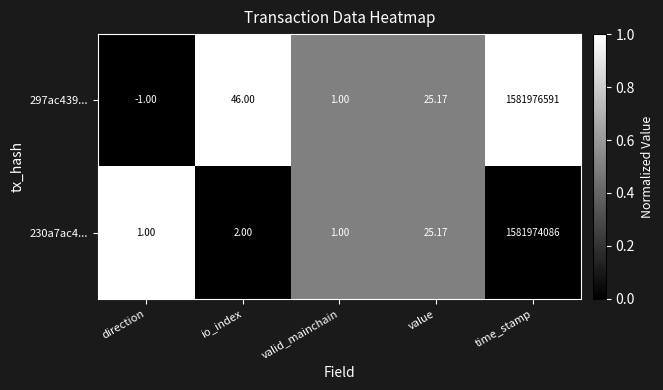

At which category is the sum across all series the highest?

time_stamp